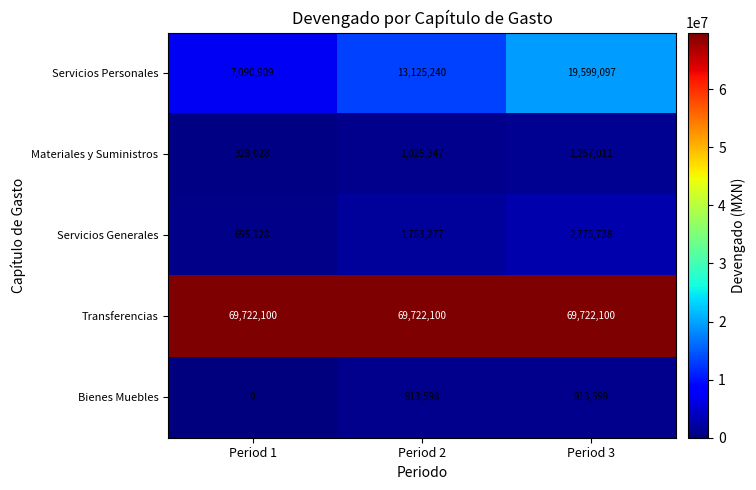

What is the greatest value displayed?

69722100